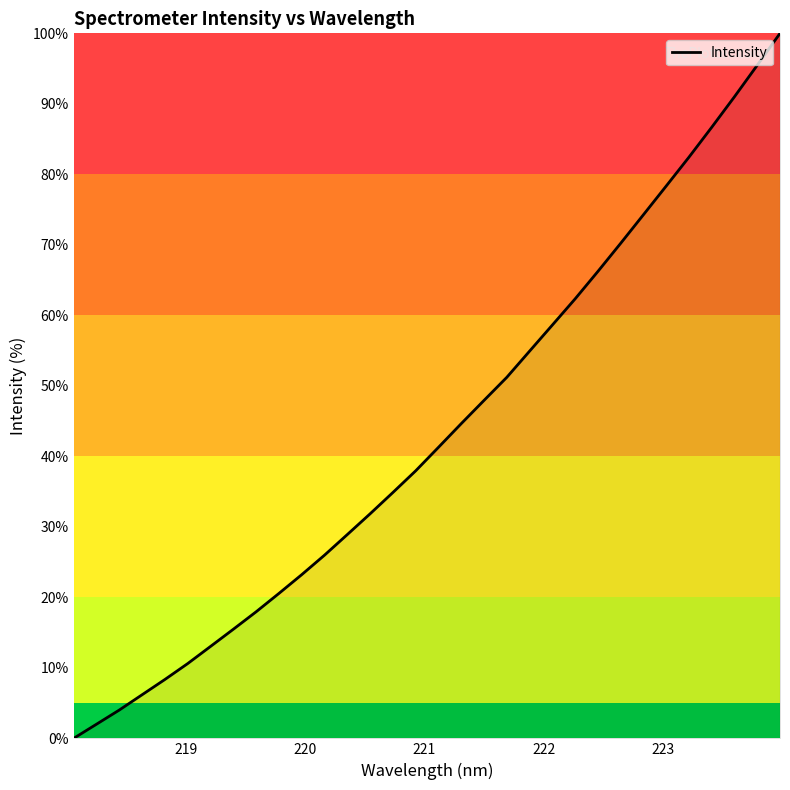

What is the difference between the maximum and minimum values?

100.0